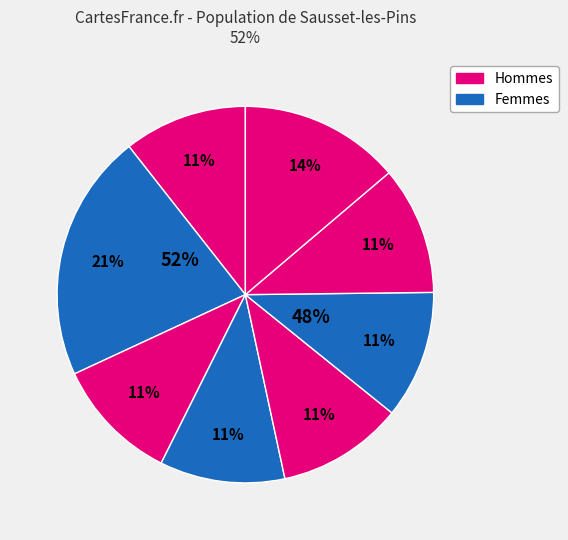

Rank the categories by value from lowest to highest.

5803, 5834, 5834, 5889, 5918, 5930, 6046, 6071, 7382